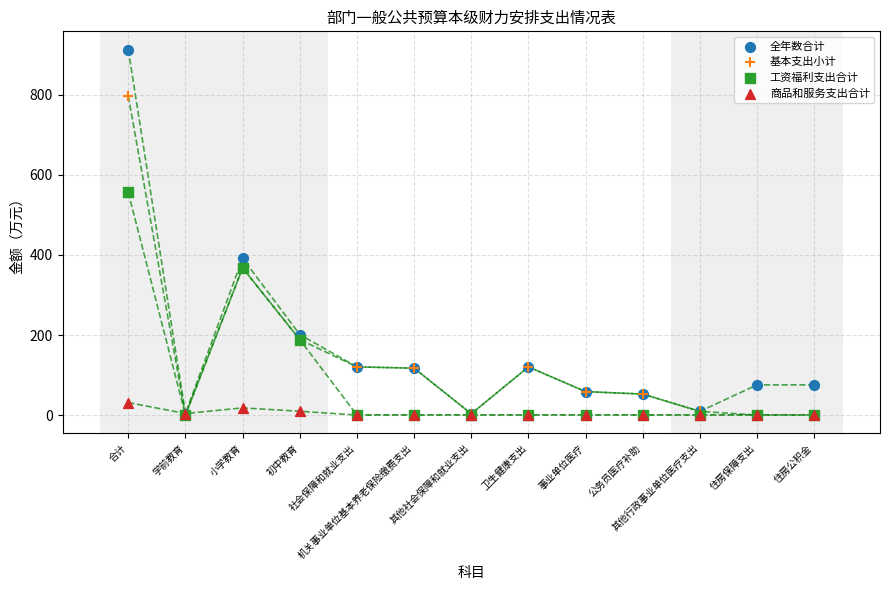

Across all series, what Y value is closest to 456?

391.9